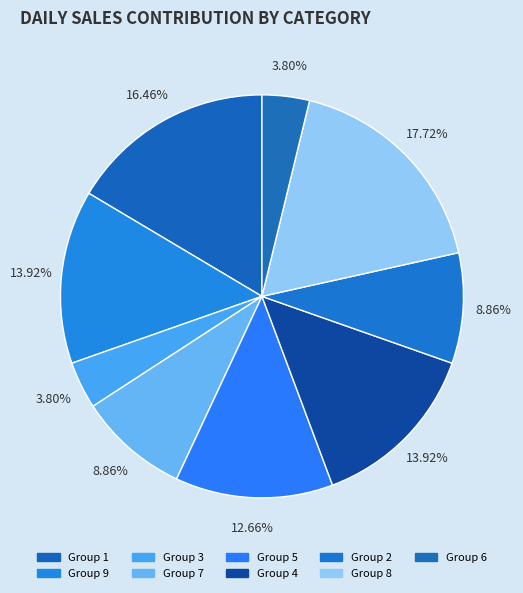

Count the number of slices in the pie.

9